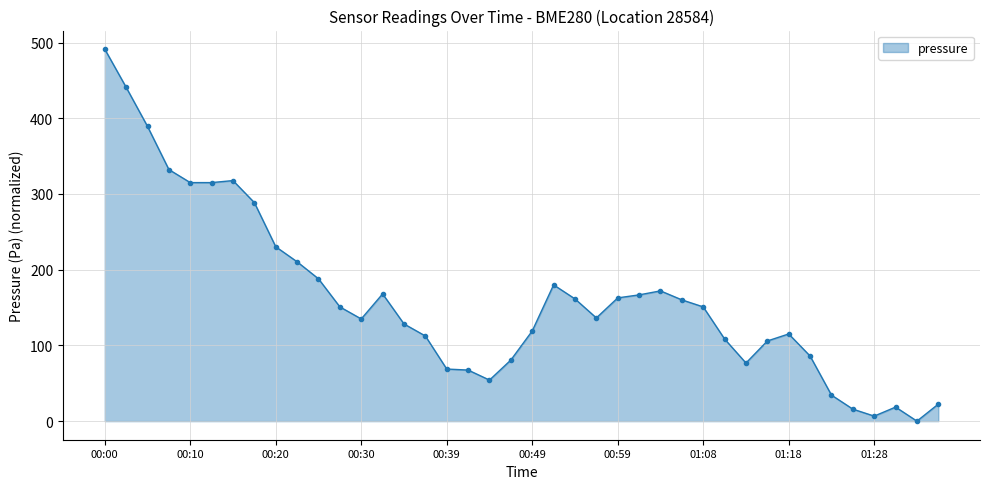

How many data points are above 150?

20